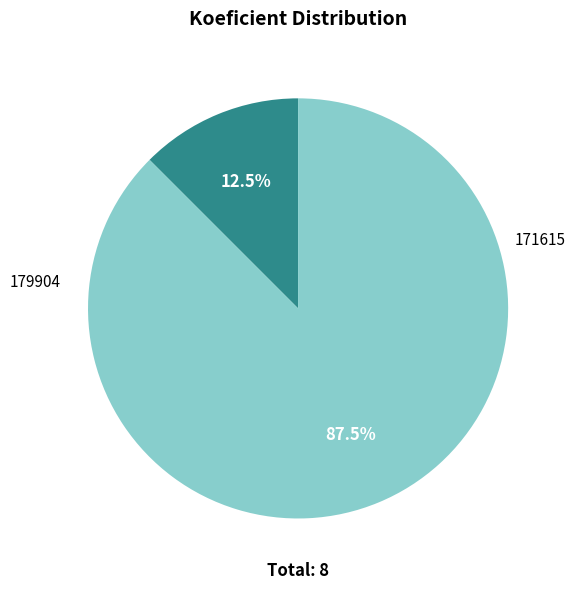

Does any single category account for the majority?

Yes